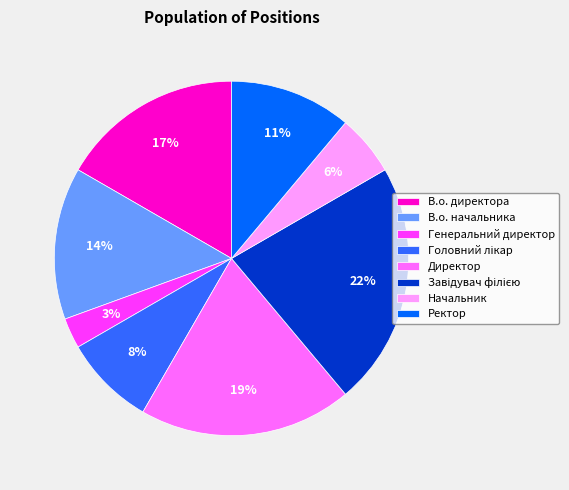

How many slices are in this pie chart?

8